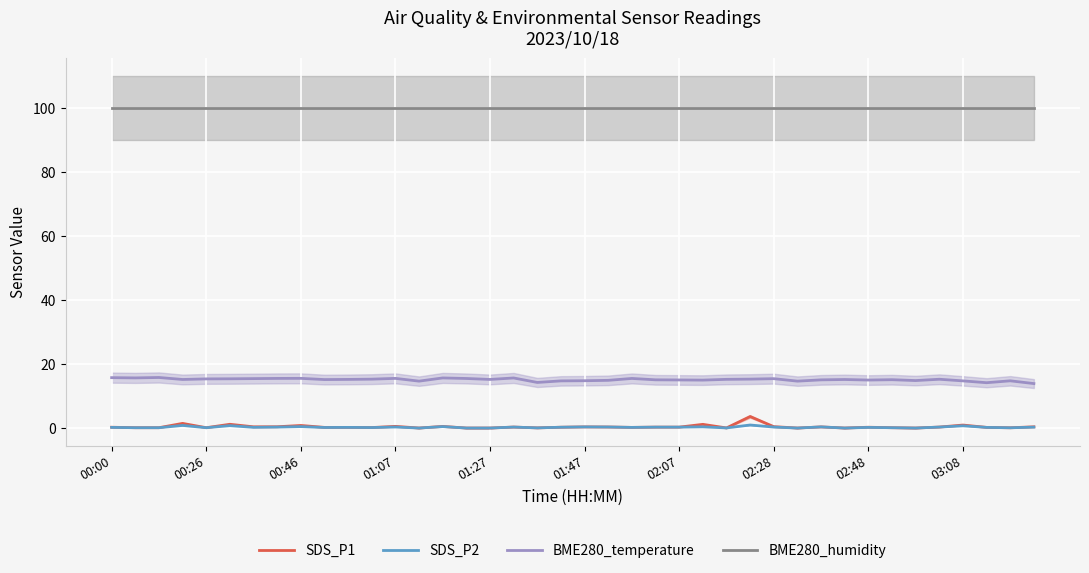

What is the maximum value shown in the chart?

100.0